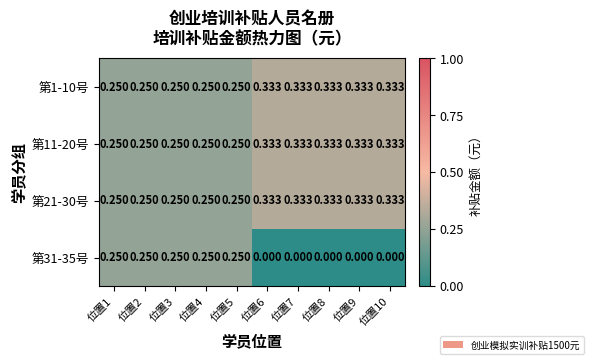

Is the value of 第11-20号 at 位置3 greater than the value of 第1-10号 at 位置6?

No